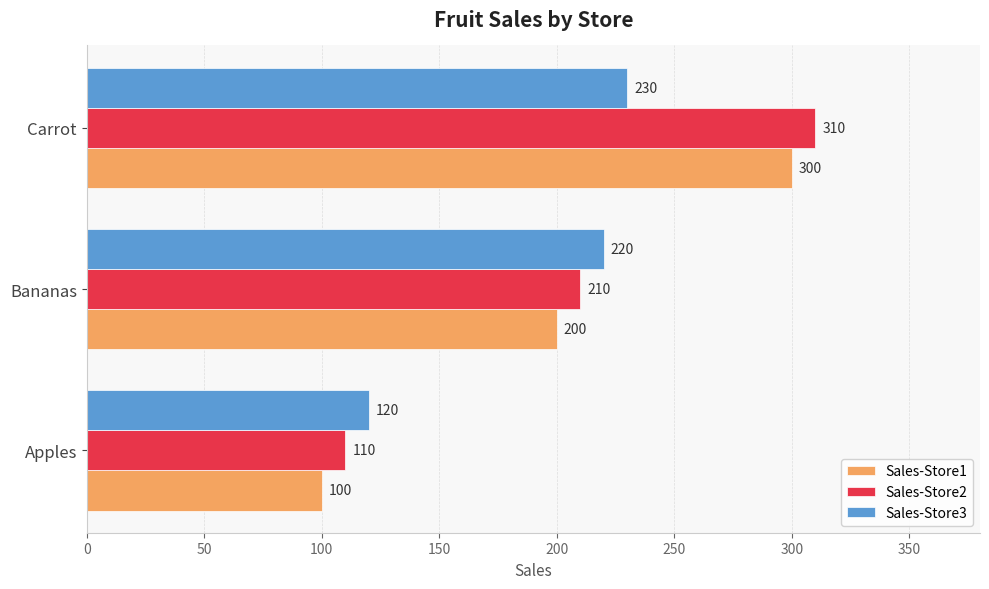

What is the smallest value displayed?

100